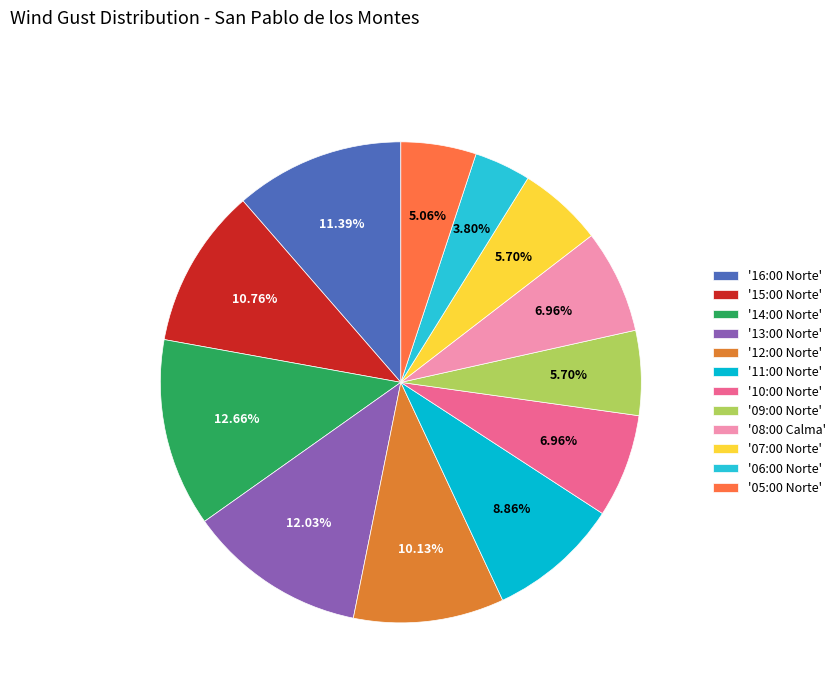

How many segments does this pie chart have?

12